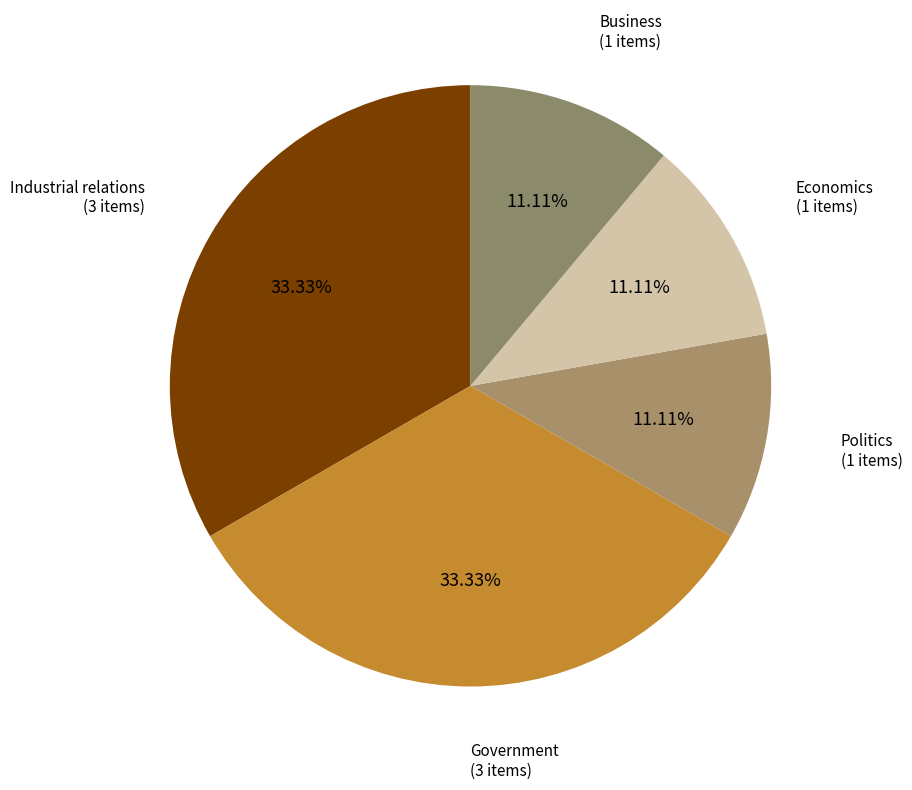

What is the ratio of the value at Politics to the value at Business?

1.0